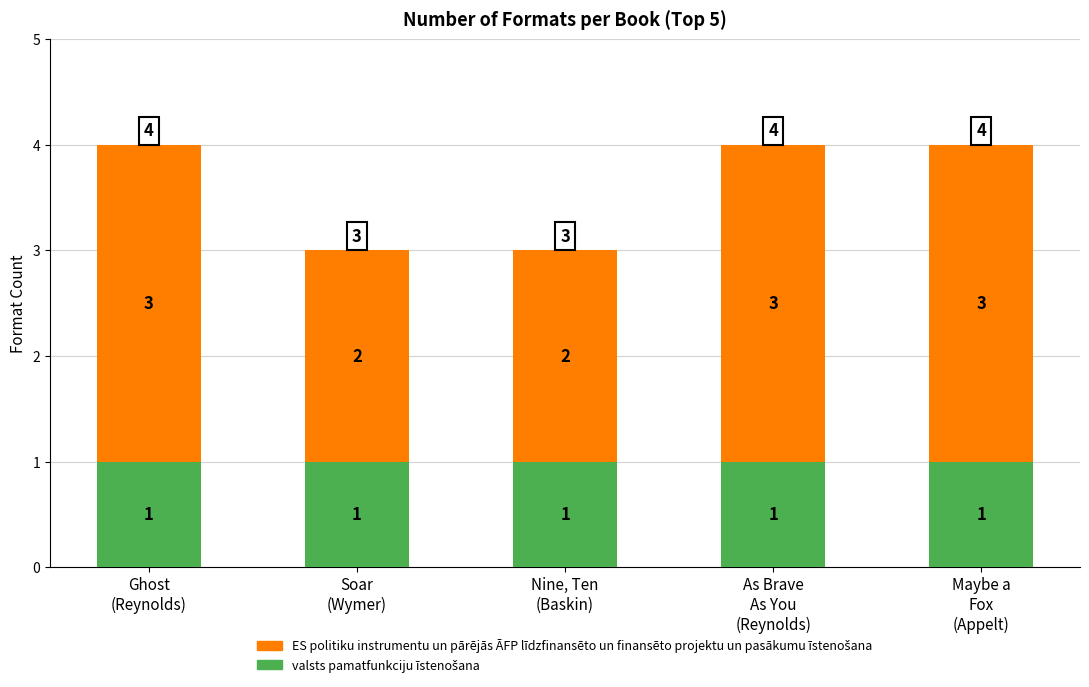

What is the sum of the ES politiku instrumentu un pārējās ĀFP līdzfinansēto un finansēto projektu un pasākumu īstenošana values at As Brave
As You
(Reynolds) and Maybe a
Fox
(Appelt)?

6